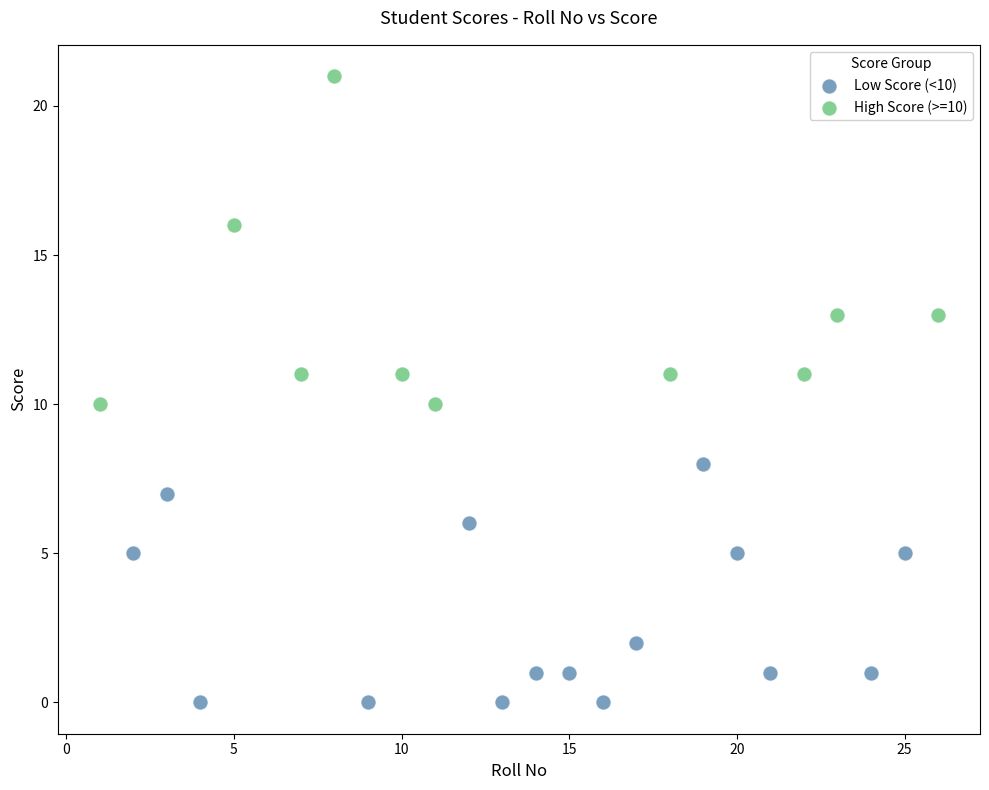

Which series has the largest Y range (max minus min)?

High Score (>=10)